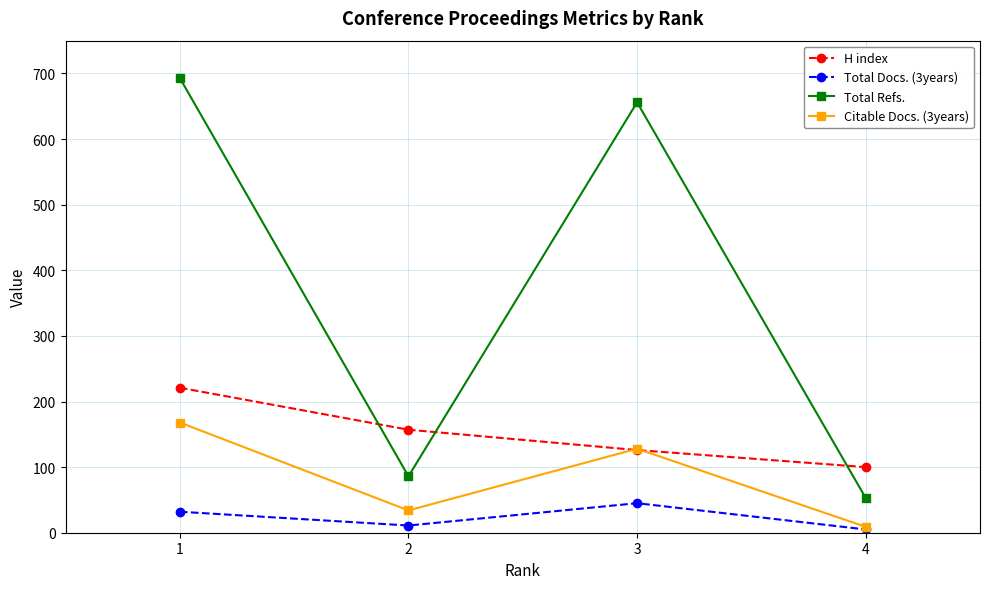

At how many categories does at least one series exceed 449?

2